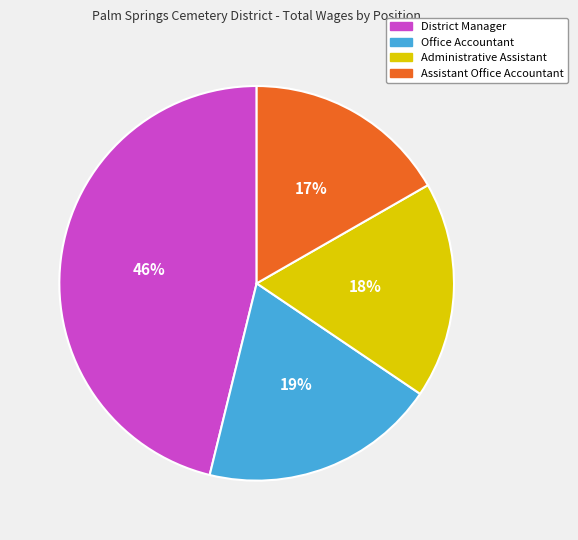

Rank the categories by value from lowest to highest.

Assistant Office Accountant, Administrative Assistant, Office Accountant, District Manager